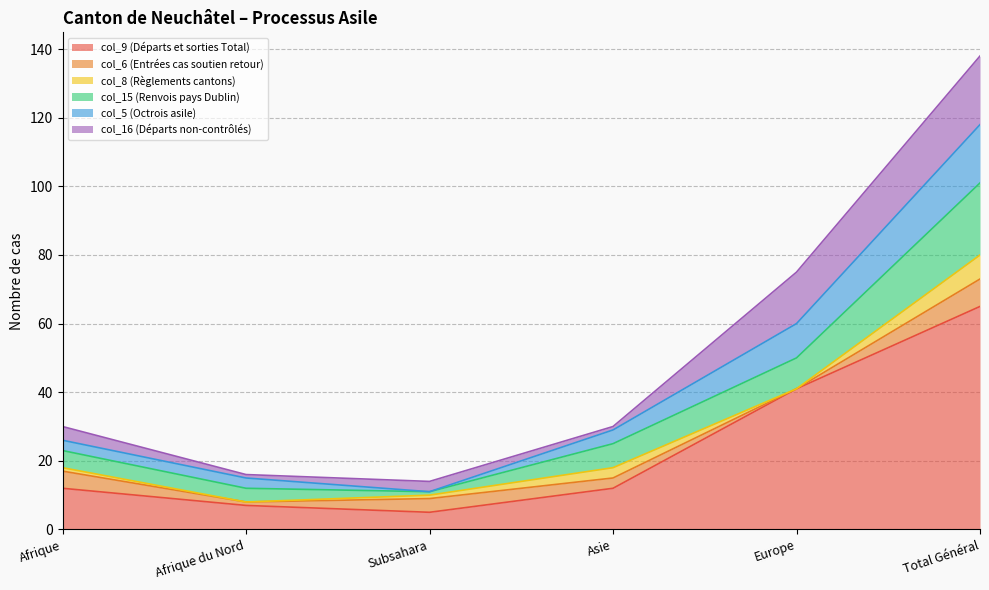

What is the smallest value displayed?

5